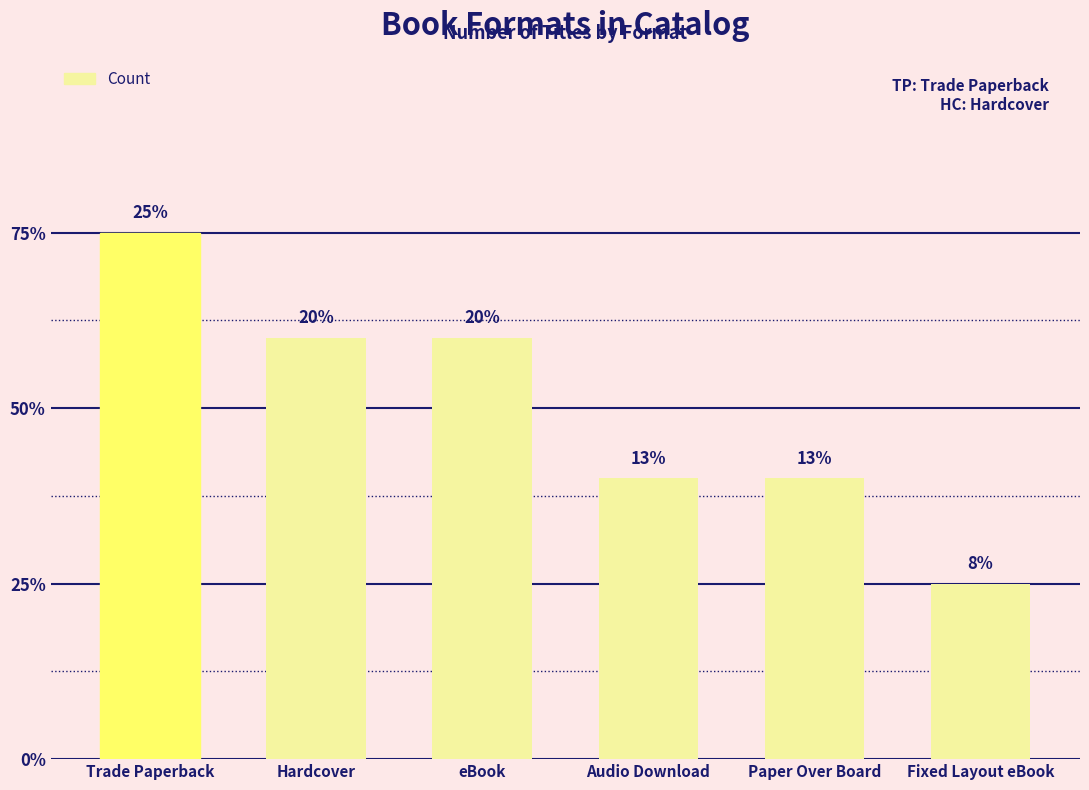

At which label is the value closest to 10?

Hardcover